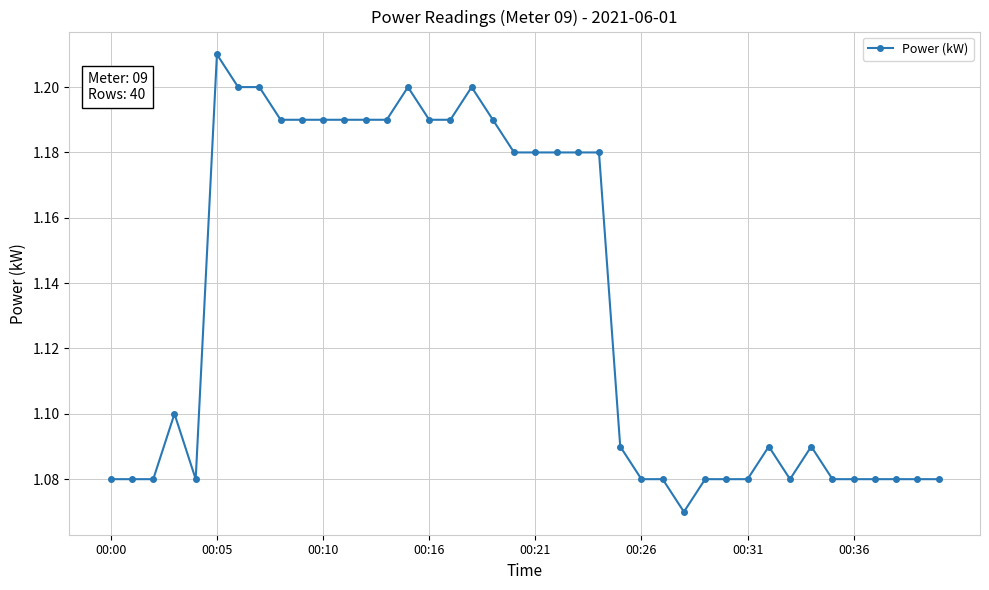

True or false: the data has more than 0 interior local peaks.

True